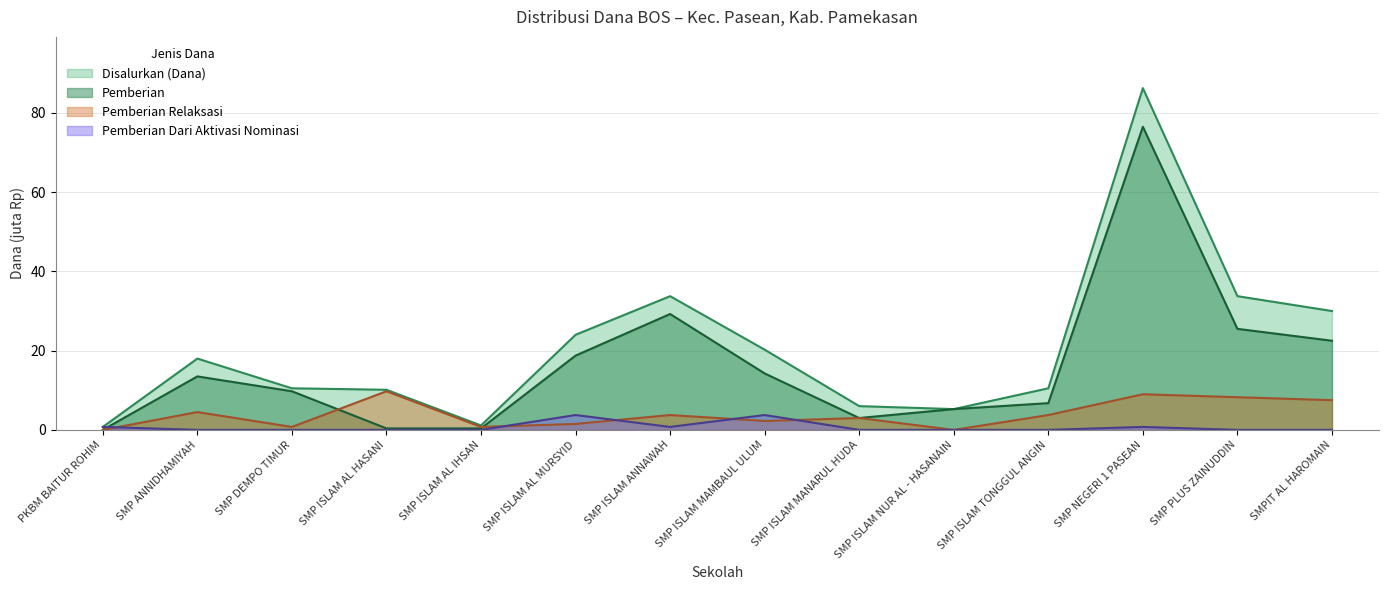

True or false: Disalurkan (Dana) and Pemberian cross at least once.

False